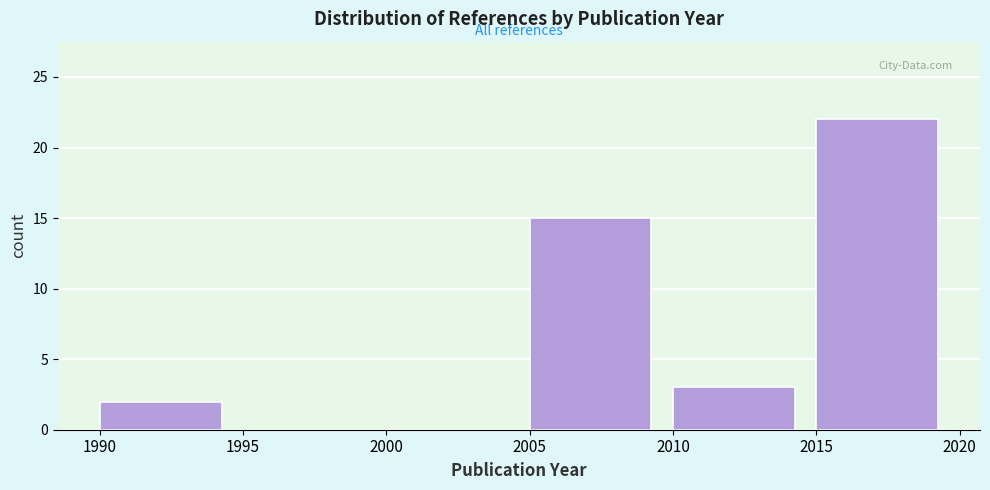

What is the height of the bar covering 1990 to 1995 on the x-axis? The values are not printed on the chart, so give them approximately, as read against the axis.

2